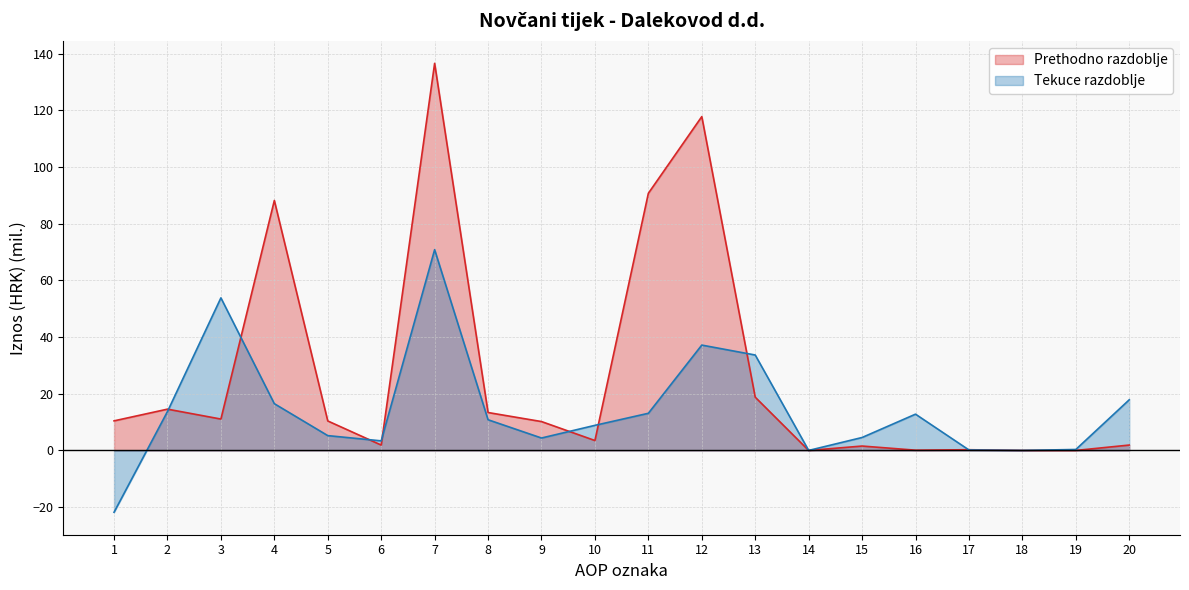

Where is the first local maximum for Prethodno razdoblje?

2